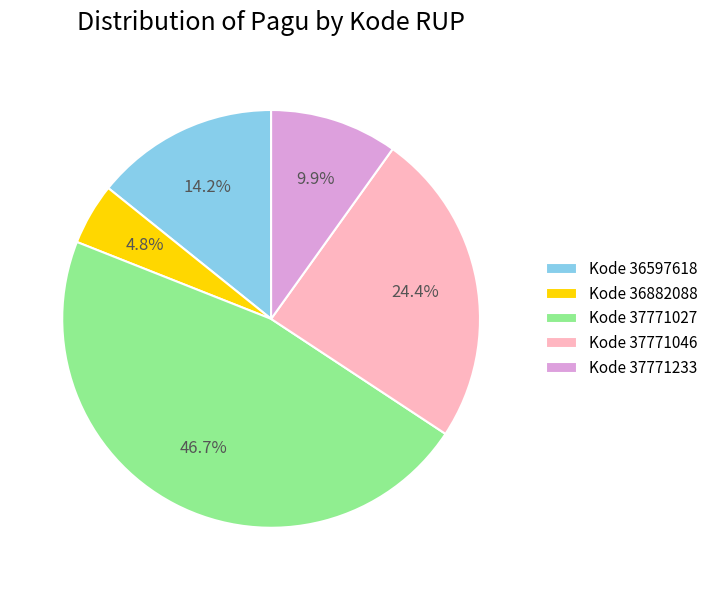

Rank the categories by value from highest to lowest.

Kode 37771027, Kode 37771046, Kode 36597618, Kode 37771233, Kode 36882088